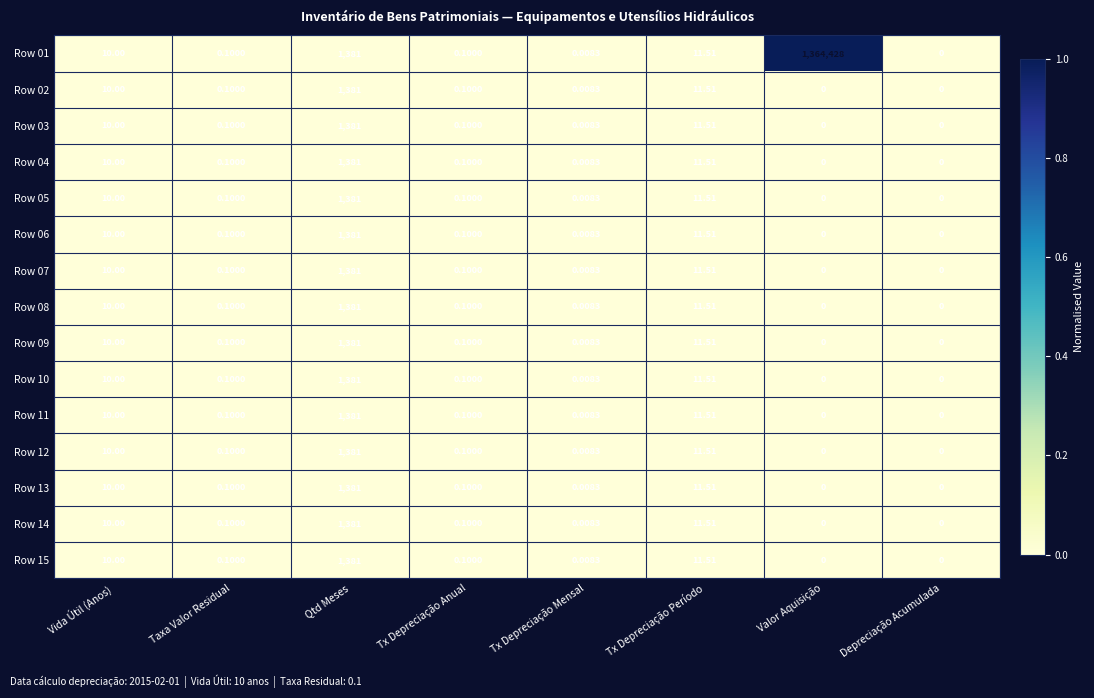

Which series has the largest range (max minus min)?

Row 01